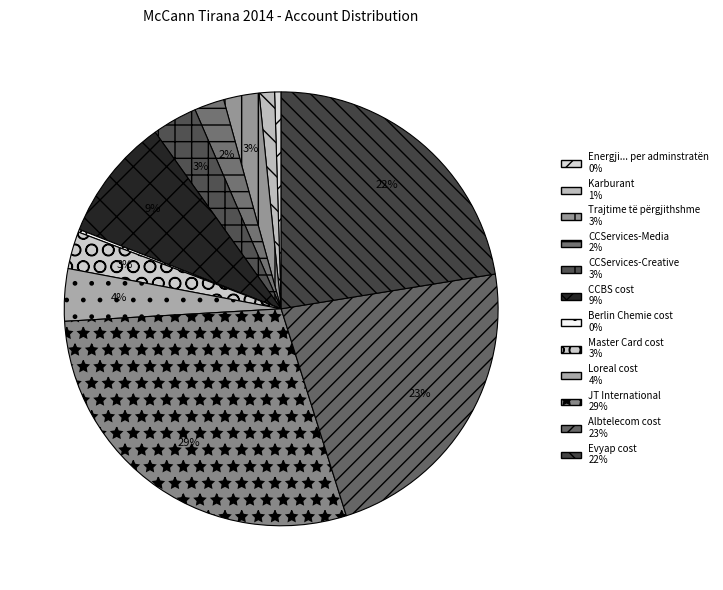

Count the number of slices in the pie.

12